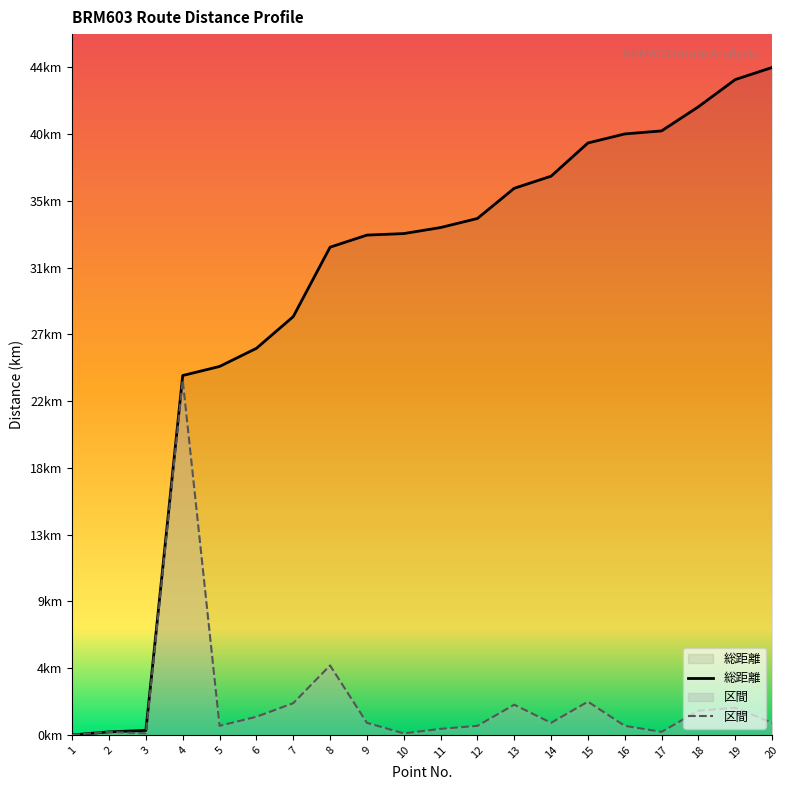

At which label does 総距離 first exceed 33?

9